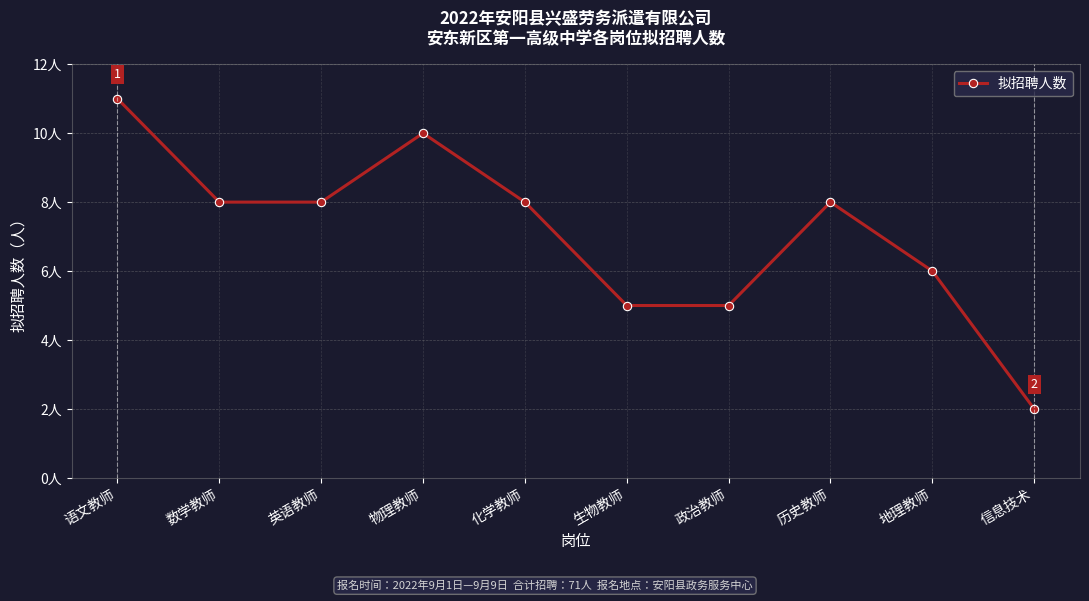

What is the value of the 3rd point from the left?

8